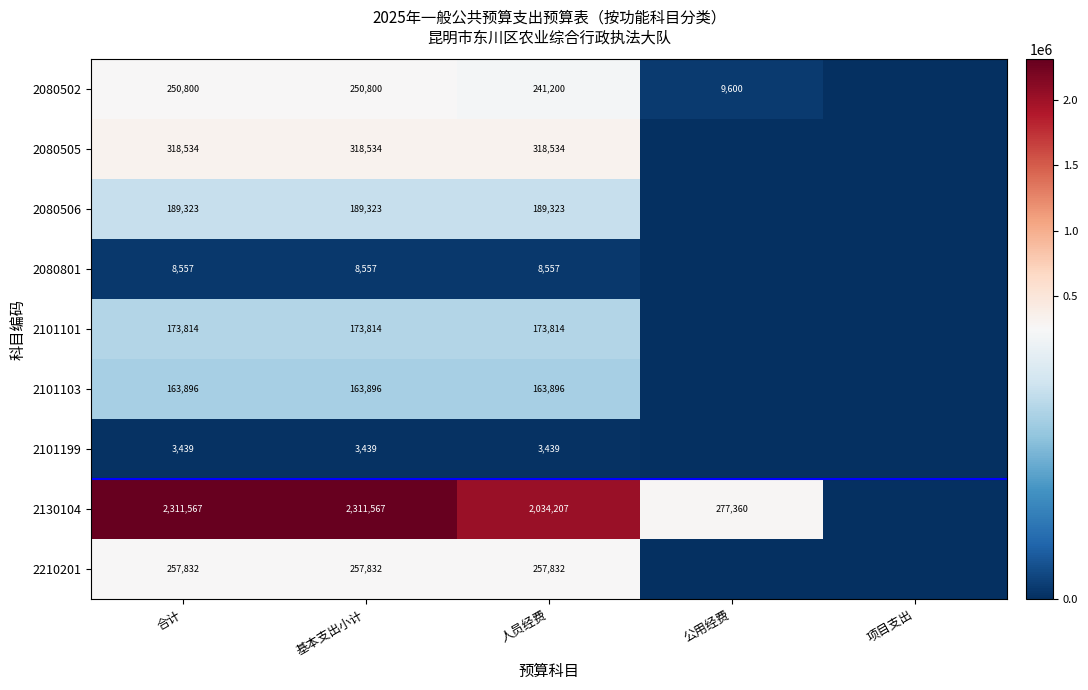

At which category is the sum across all series the highest?

合计